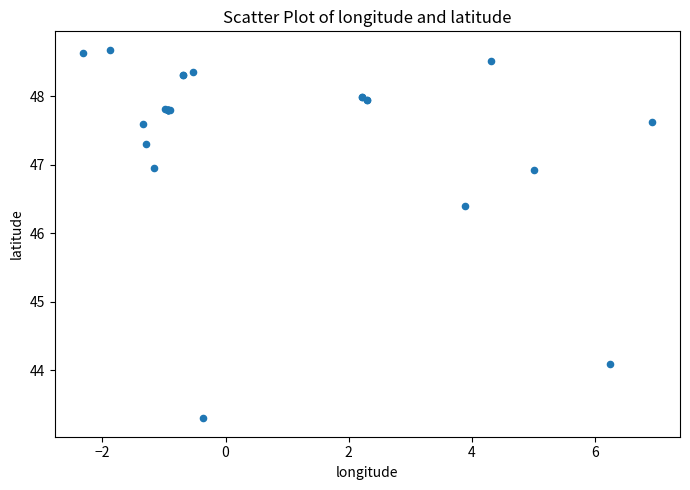

What Y value in the scatter plot is closest to 45?

44.1